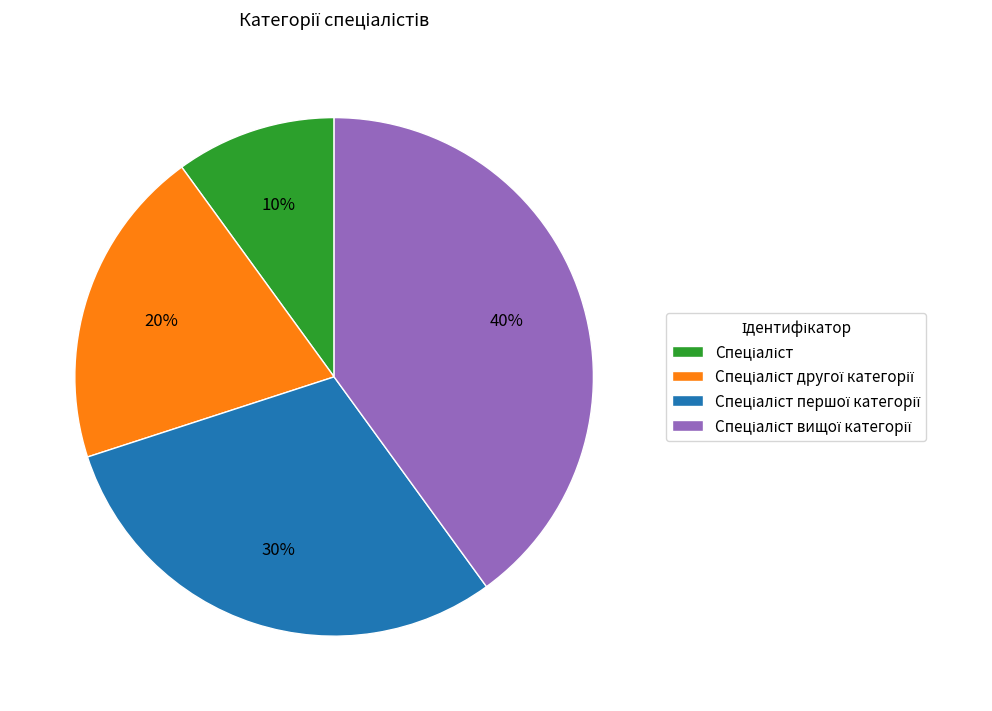

Is there any slice that represents more than half of the pie?

No